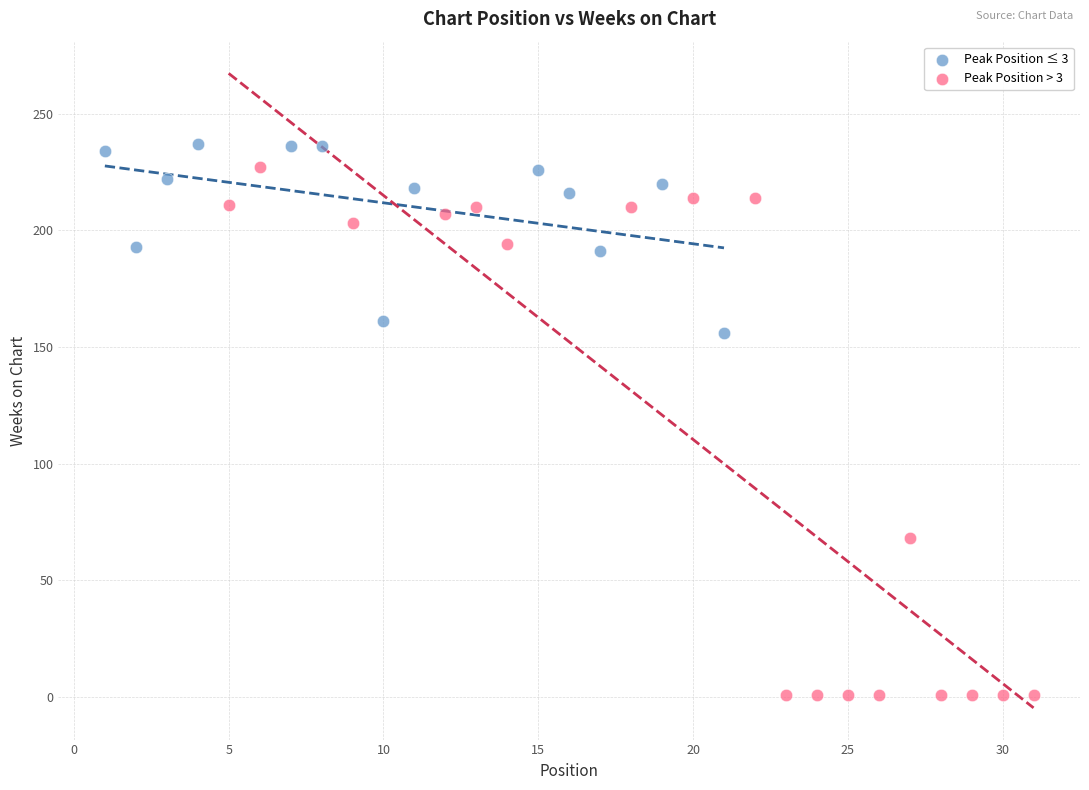

Which series reaches the minimum Y coordinate?

Peak Position > 3